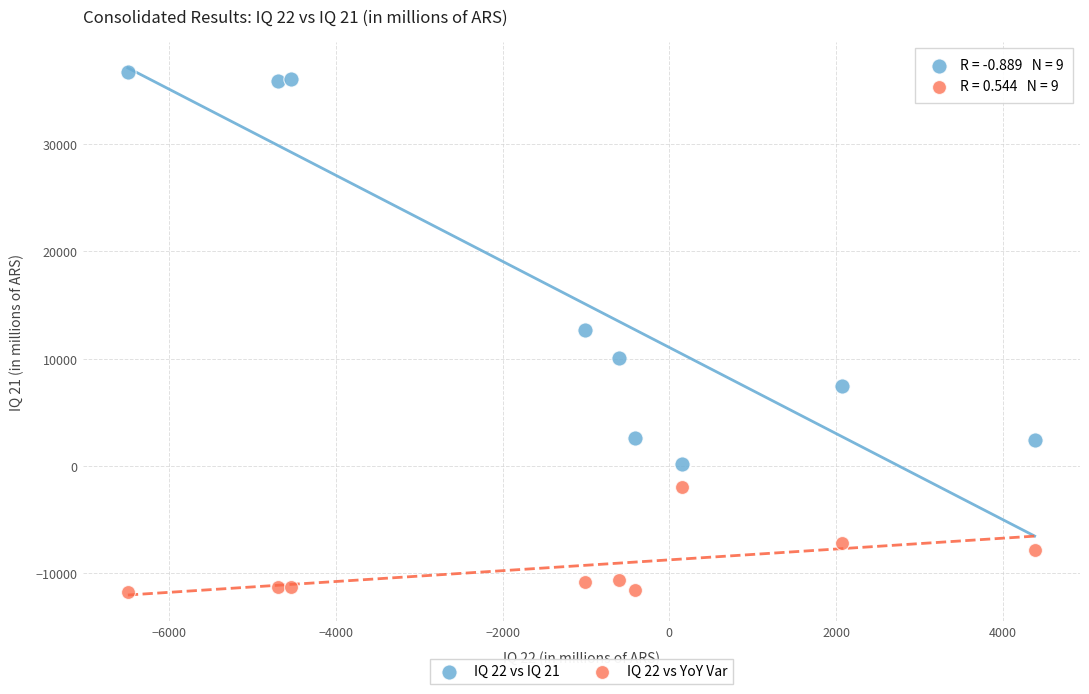

Across all data points, what is the range of Y values (max minus min)?

48498.0